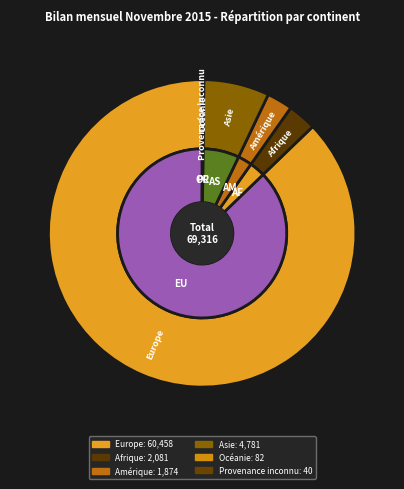

Which slice is the smallest?

Provenance inconnu